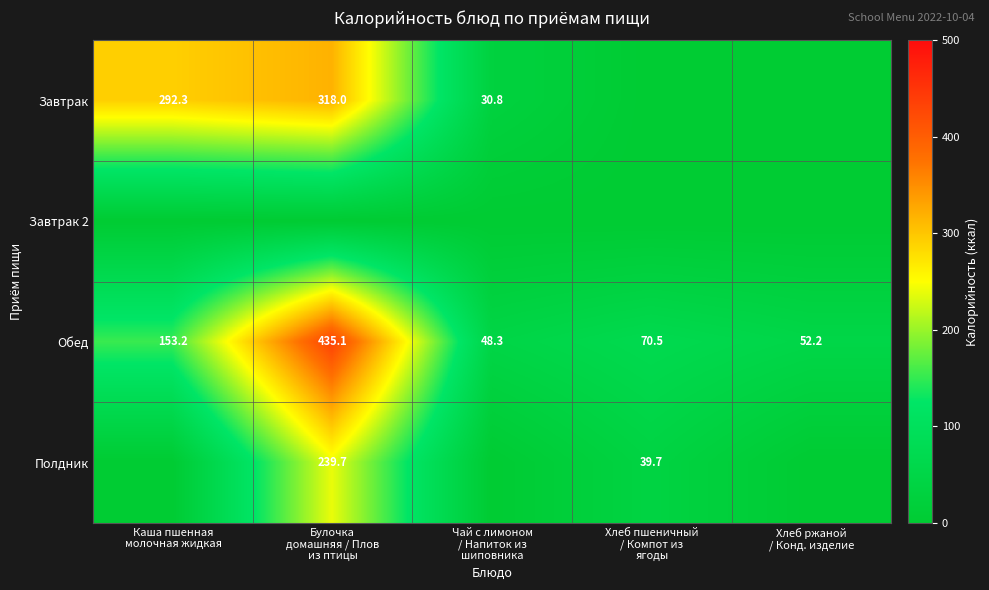

What is the difference between the maximum and second lowest values in the Обед series?

382.9